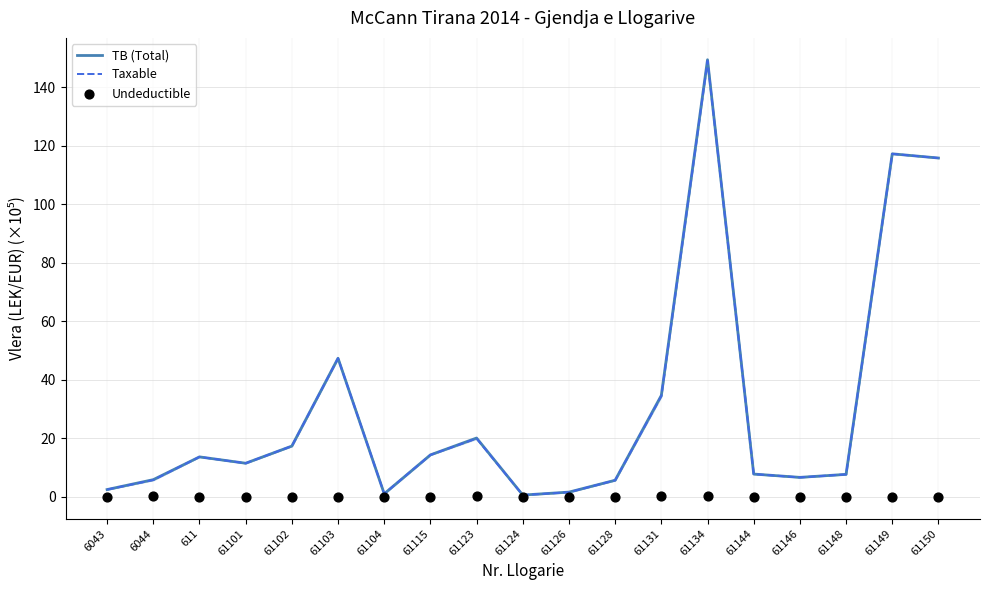

Which series contains the highest Y value?

TB (Total)